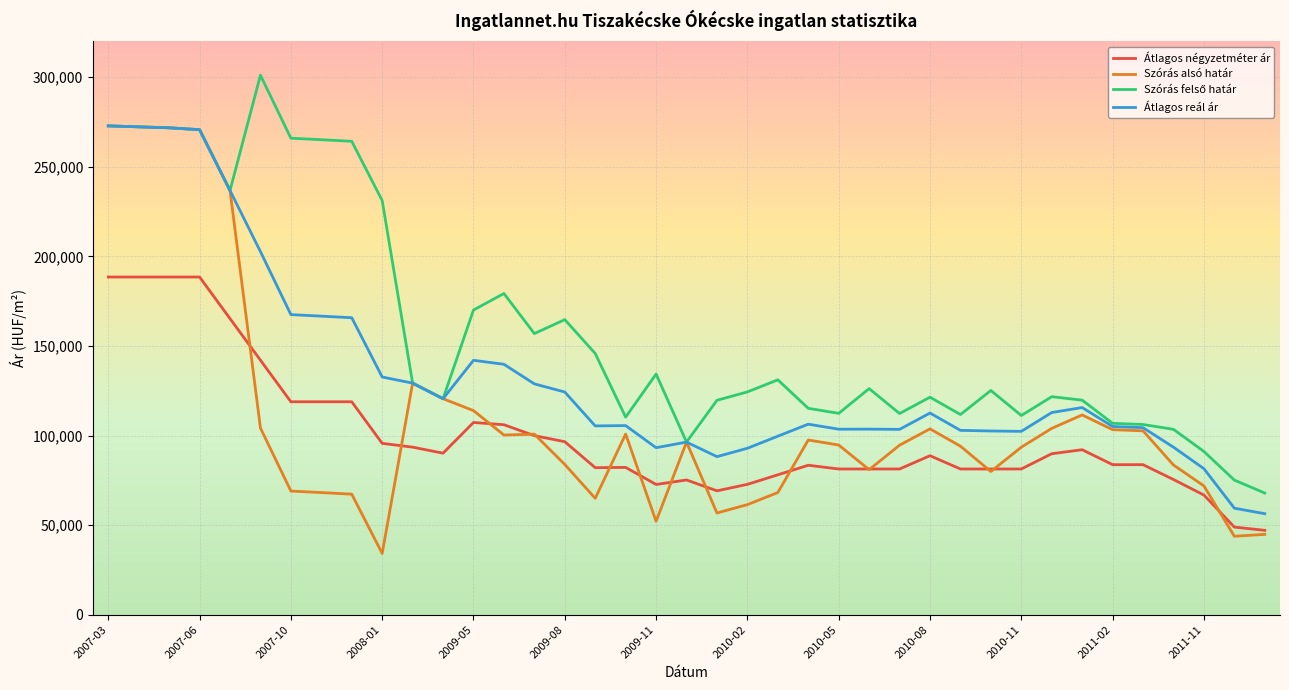

True or false: Átlagos reál ár and Átlagos négyzetméter ár cross at least once.

False